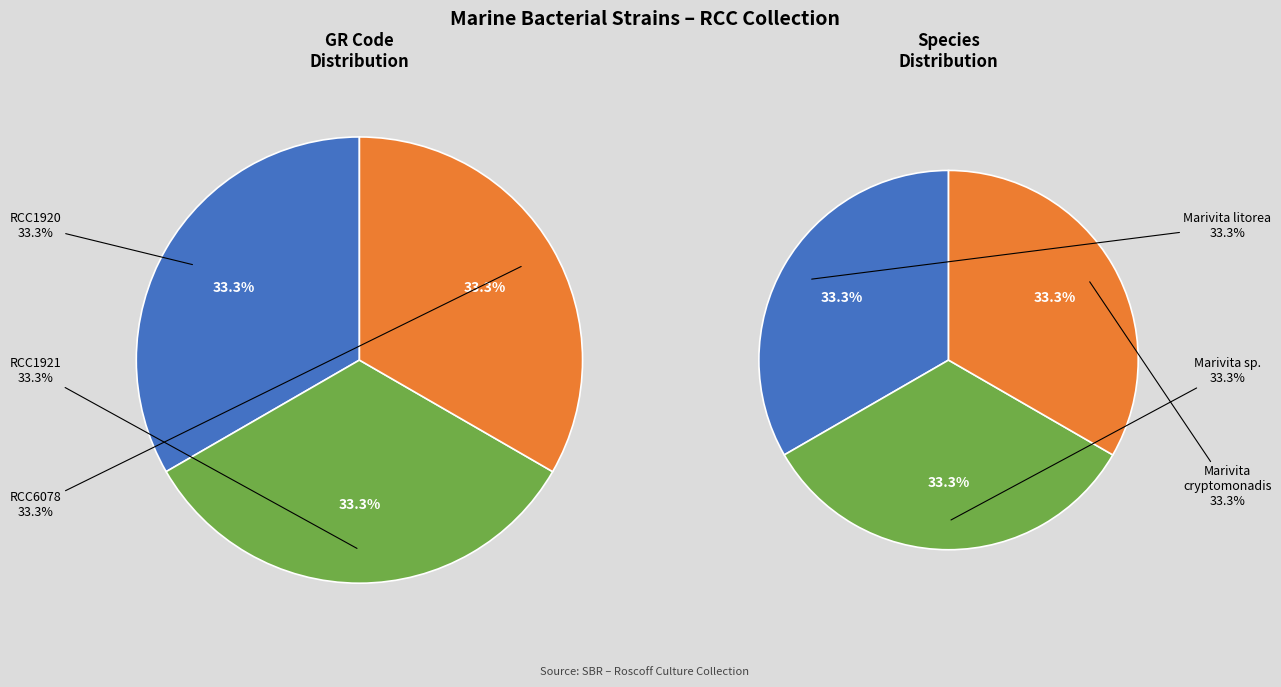

To the nearest percent, what is the average slice percentage?

33%